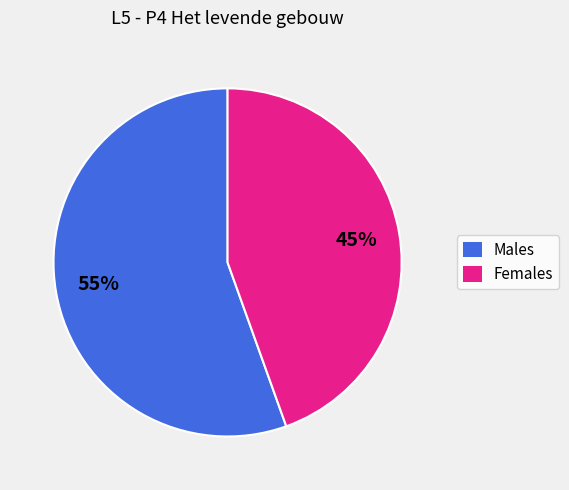

Is there a majority slice in this chart?

Yes